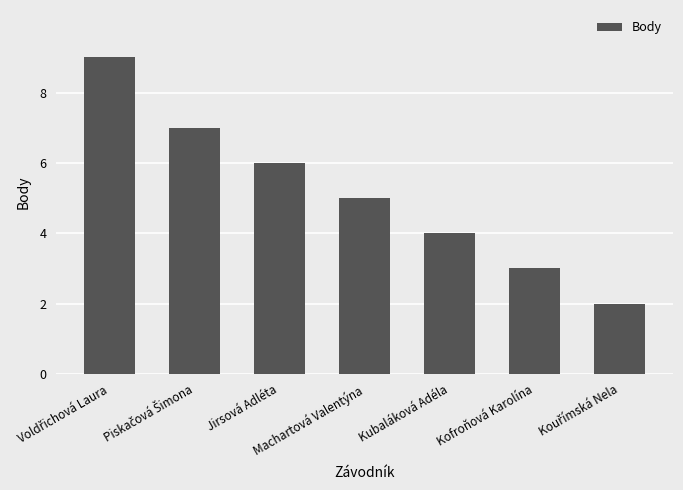

What is the value of the 1st bar from the left?

9